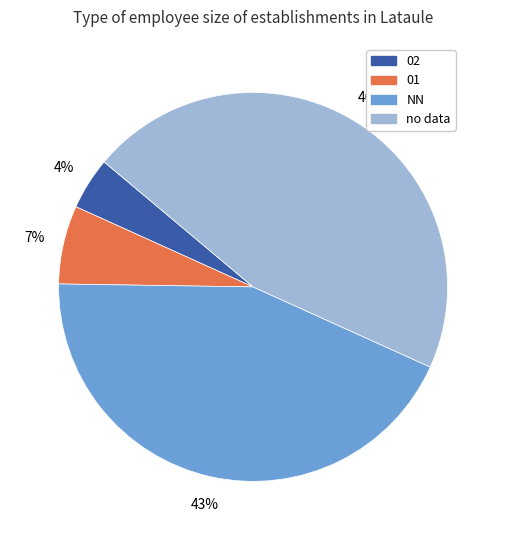

Is there any slice that represents more than half of the pie?

No